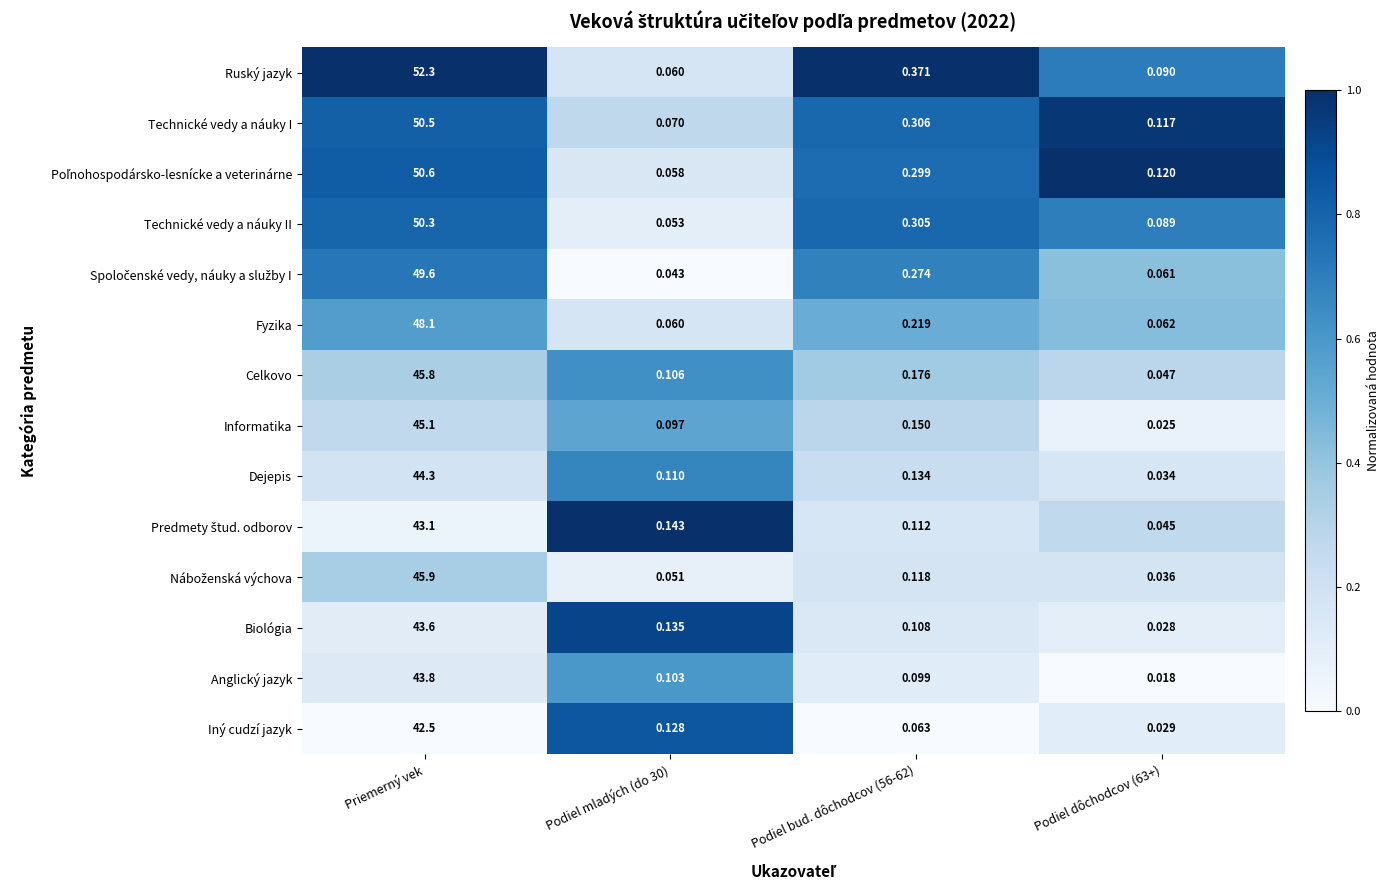

Which series has the largest range (max minus min)?

Ruský jazyk